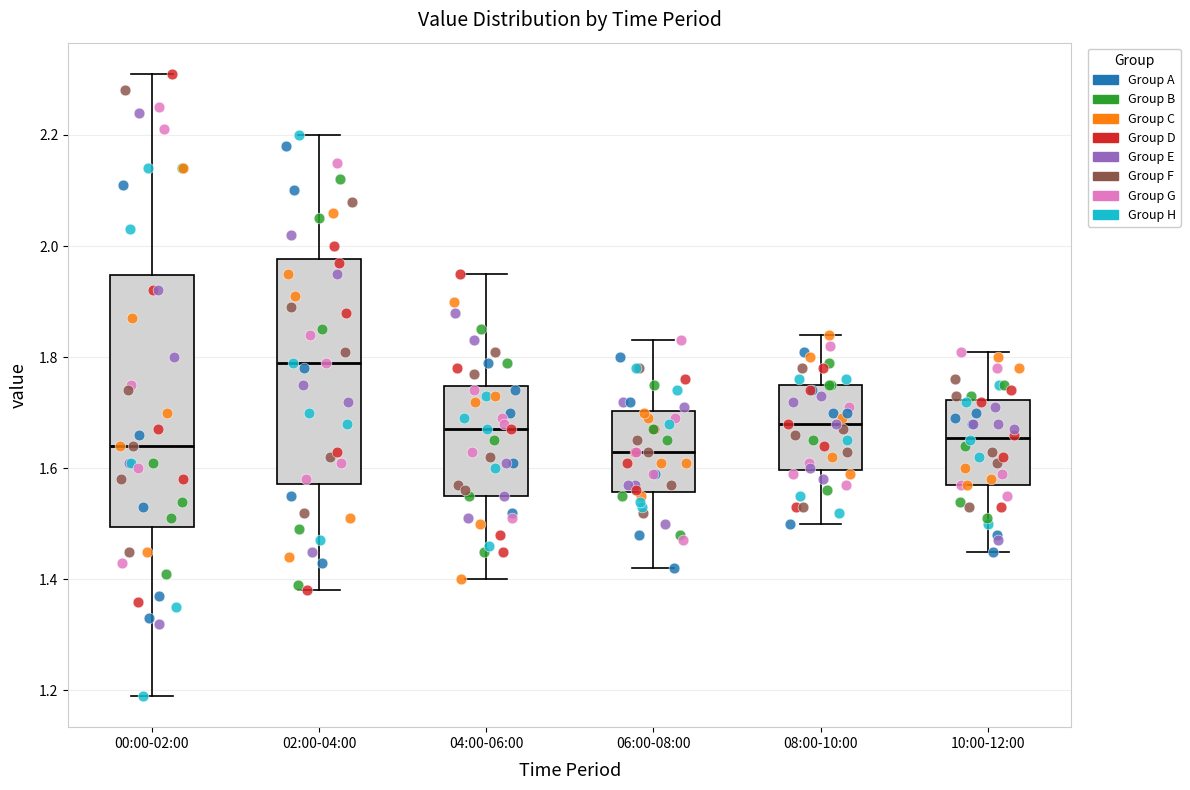

Which box's median line is the highest?

02:00-04:00